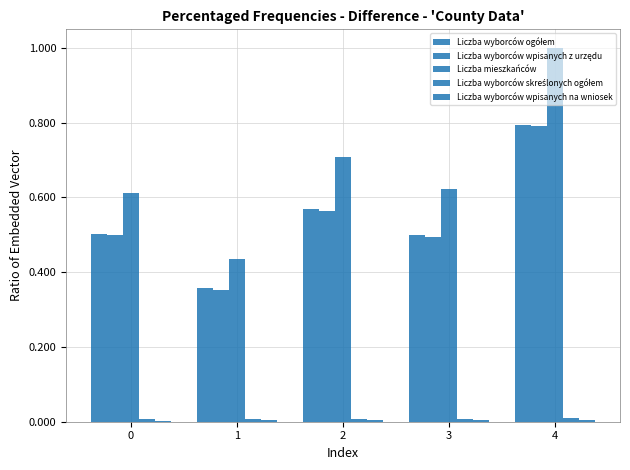

What is the value of the Liczba wyborców wpisanych z urzędu bar at the 2nd from the left?

0.4